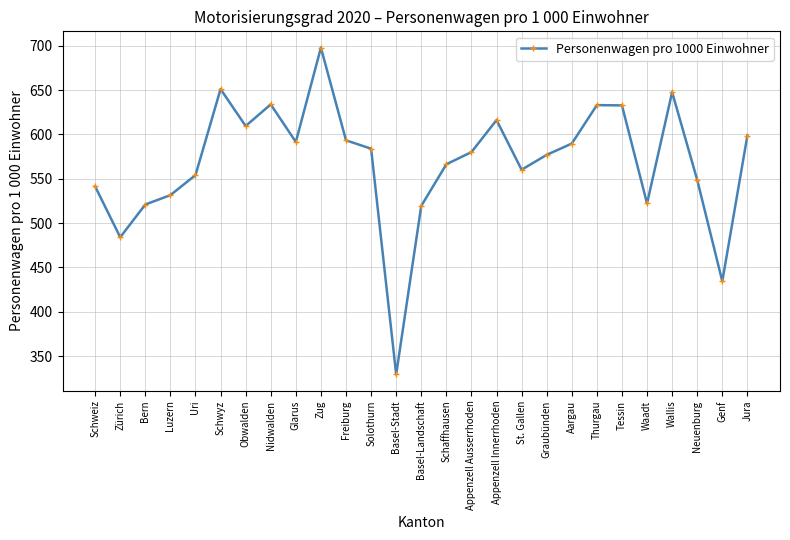

How many interior local valleys (lower than both neighbors) does the data have?

7